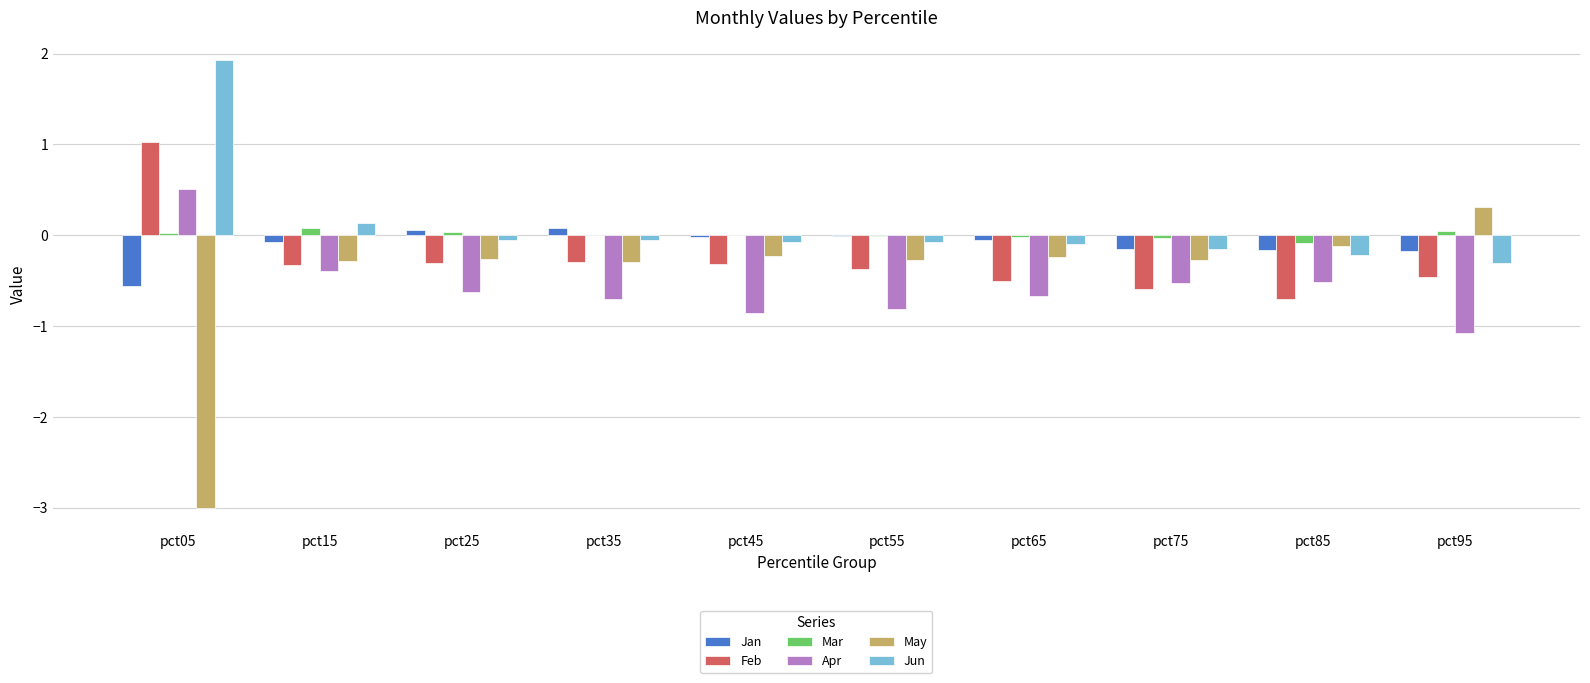

What is the average value of the Jan series?

-0.1